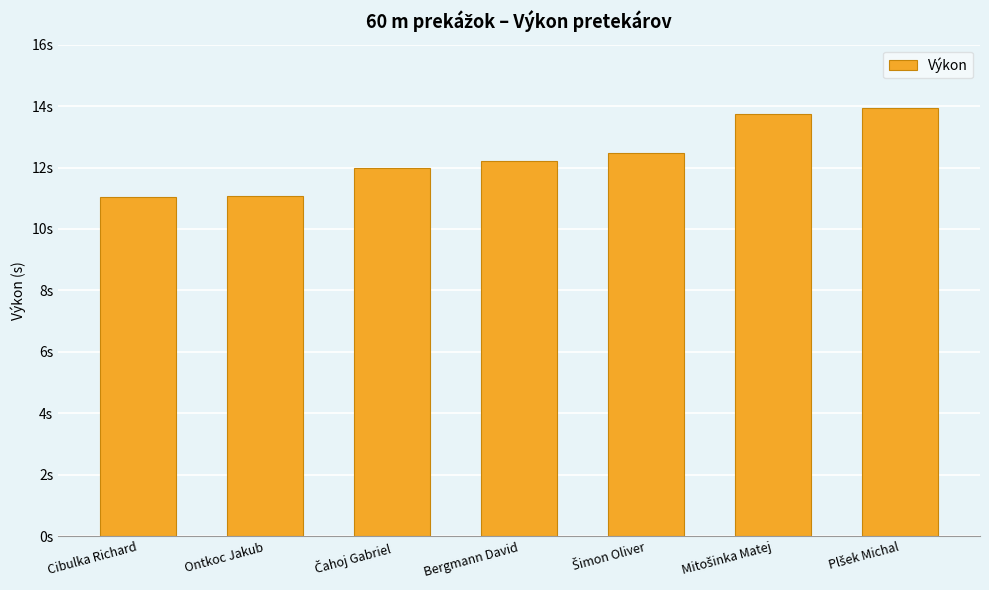

Does the chart contain any negative values?

No